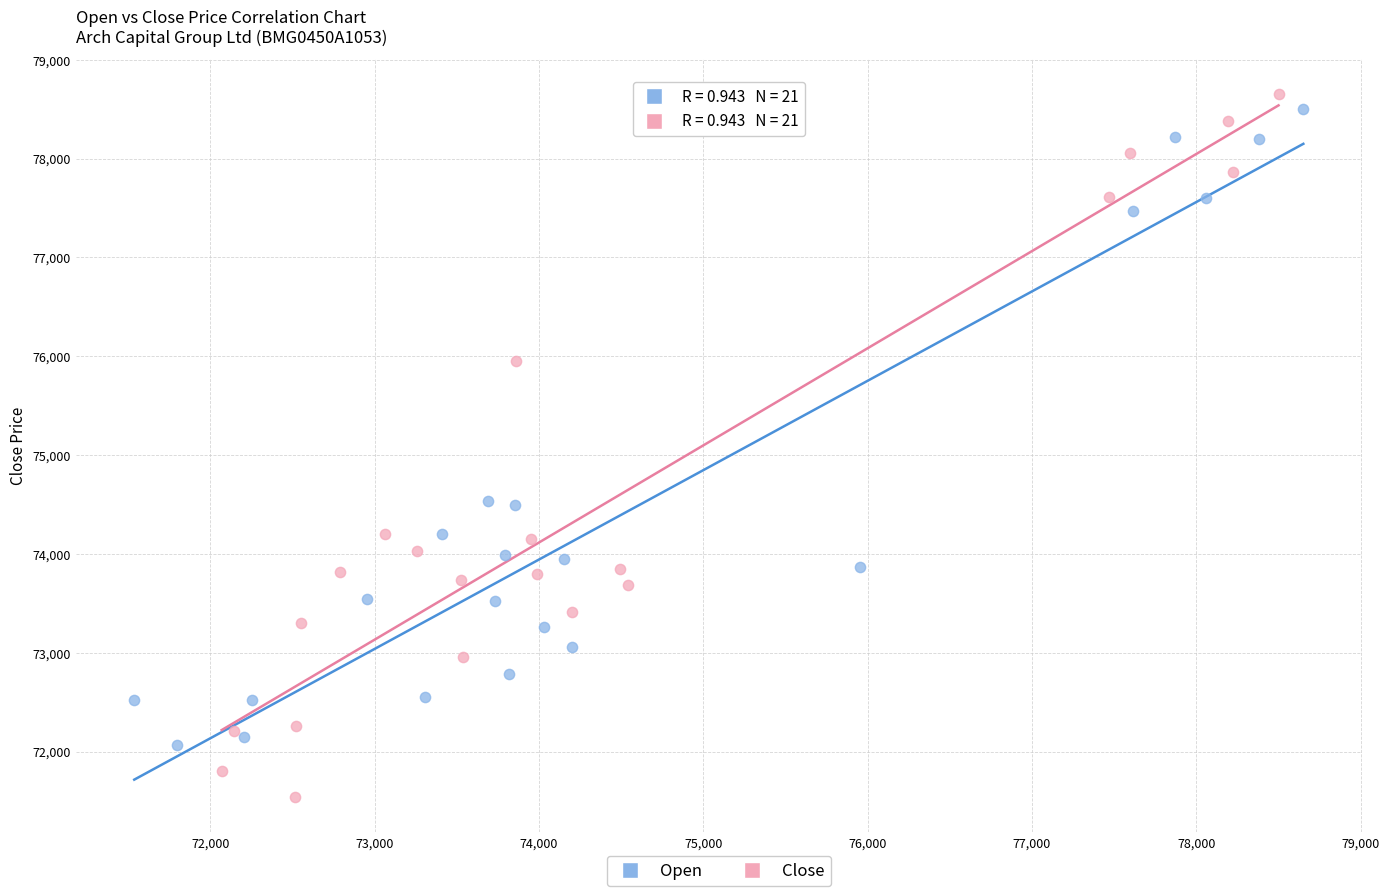

Which series has the widest spread of Y values?

Close